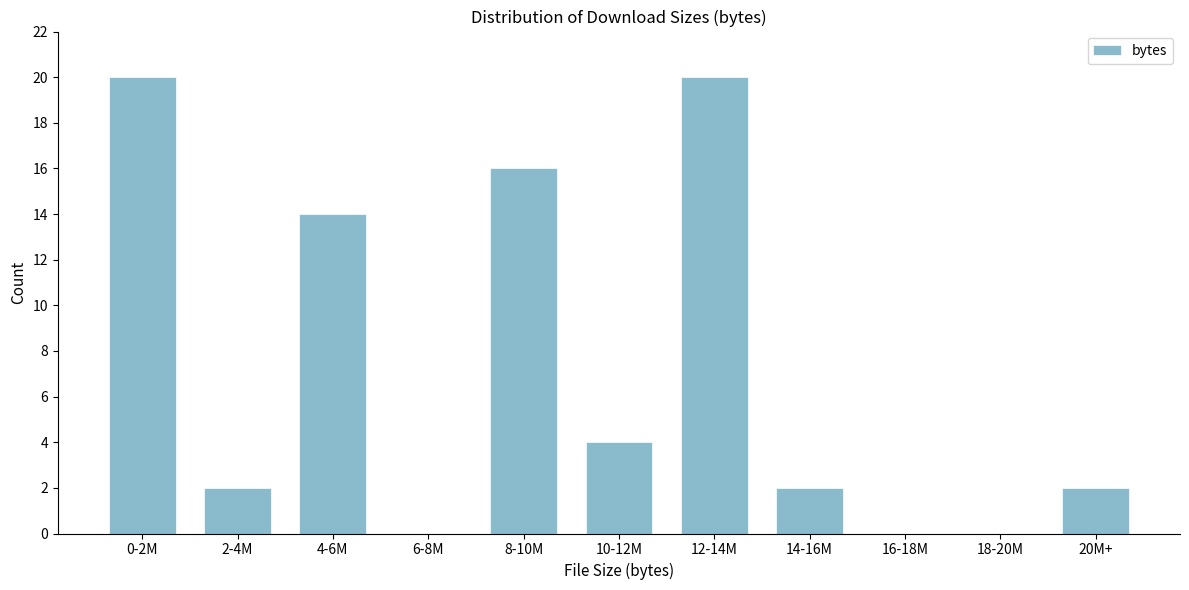

Reading right to left, what are all the values shown in this chart?

20M+=2	18-20M=0	16-18M=0	14-16M=2	12-14M=20	10-12M=4	8-10M=16	6-8M=0	4-6M=14	2-4M=2	0-2M=20